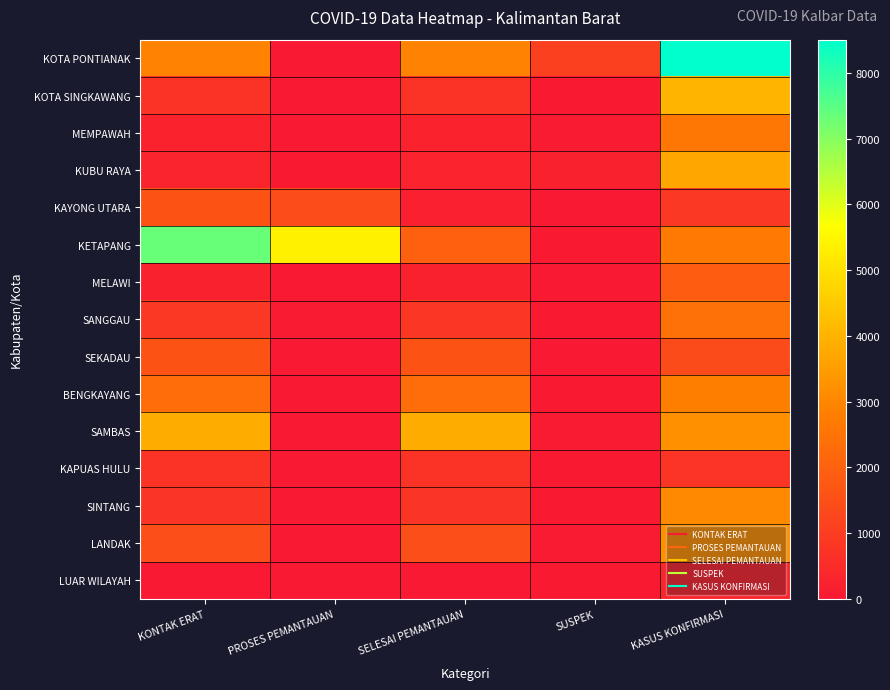

Reading left to right, extract all data points from this chart.

KOTA PONTIANAK: KONTAK ERAT=2909	PROSES PEMANTAUAN=7	SELESAI PEMANTAUAN=2902	SUSPEK=1085	KASUS KONFIRMASI=8505
KOTA SINGKAWANG: KONTAK ERAT=691	PROSES PEMANTAUAN=0	SELESAI PEMANTAUAN=691	SUSPEK=37	KASUS KONFIRMASI=4048
MEMPAWAH: KONTAK ERAT=284	PROSES PEMANTAUAN=0	SELESAI PEMANTAUAN=284	SUSPEK=58	KASUS KONFIRMASI=2585
KUBU RAYA: KONTAK ERAT=302	PROSES PEMANTAUAN=24	SELESAI PEMANTAUAN=278	SUSPEK=239	KASUS KONFIRMASI=3710
KAYONG UTARA: KONTAK ERAT=1616	PROSES PEMANTAUAN=1415	SELESAI PEMANTAUAN=201	SUSPEK=12	KASUS KONFIRMASI=876
KETAPANG: KONTAK ERAT=7329	PROSES PEMANTAUAN=5349	SELESAI PEMANTAUAN=1980	SUSPEK=30	KASUS KONFIRMASI=2700
MELAWI: KONTAK ERAT=228	PROSES PEMANTAUAN=0	SELESAI PEMANTAUAN=228	SUSPEK=10	KASUS KONFIRMASI=1874
SANGGAU: KONTAK ERAT=867	PROSES PEMANTAUAN=56	SELESAI PEMANTAUAN=811	SUSPEK=45	KASUS KONFIRMASI=2442
SEKADAU: KONTAK ERAT=1623	PROSES PEMANTAUAN=0	SELESAI PEMANTAUAN=1623	SUSPEK=11	KASUS KONFIRMASI=1381
BENGKAYANG: KONTAK ERAT=2340	PROSES PEMANTAUAN=0	SELESAI PEMANTAUAN=2340	SUSPEK=32	KASUS KONFIRMASI=2808
SAMBAS: KONTAK ERAT=3840	PROSES PEMANTAUAN=0	SELESAI PEMANTAUAN=3840	SUSPEK=64	KASUS KONFIRMASI=3214
KAPUAS HULU: KONTAK ERAT=687	PROSES PEMANTAUAN=0	SELESAI PEMANTAUAN=687	SUSPEK=34	KASUS KONFIRMASI=748
SINTANG: KONTAK ERAT=770	PROSES PEMANTAUAN=0	SELESAI PEMANTAUAN=770	SUSPEK=17	KASUS KONFIRMASI=3067
LANDAK: KONTAK ERAT=1480	PROSES PEMANTAUAN=0	SELESAI PEMANTAUAN=1480	SUSPEK=66	KASUS KONFIRMASI=3230
LUAR WILAYAH: KONTAK ERAT=0	PROSES PEMANTAUAN=0	SELESAI PEMANTAUAN=0	SUSPEK=40	KASUS KONFIRMASI=355